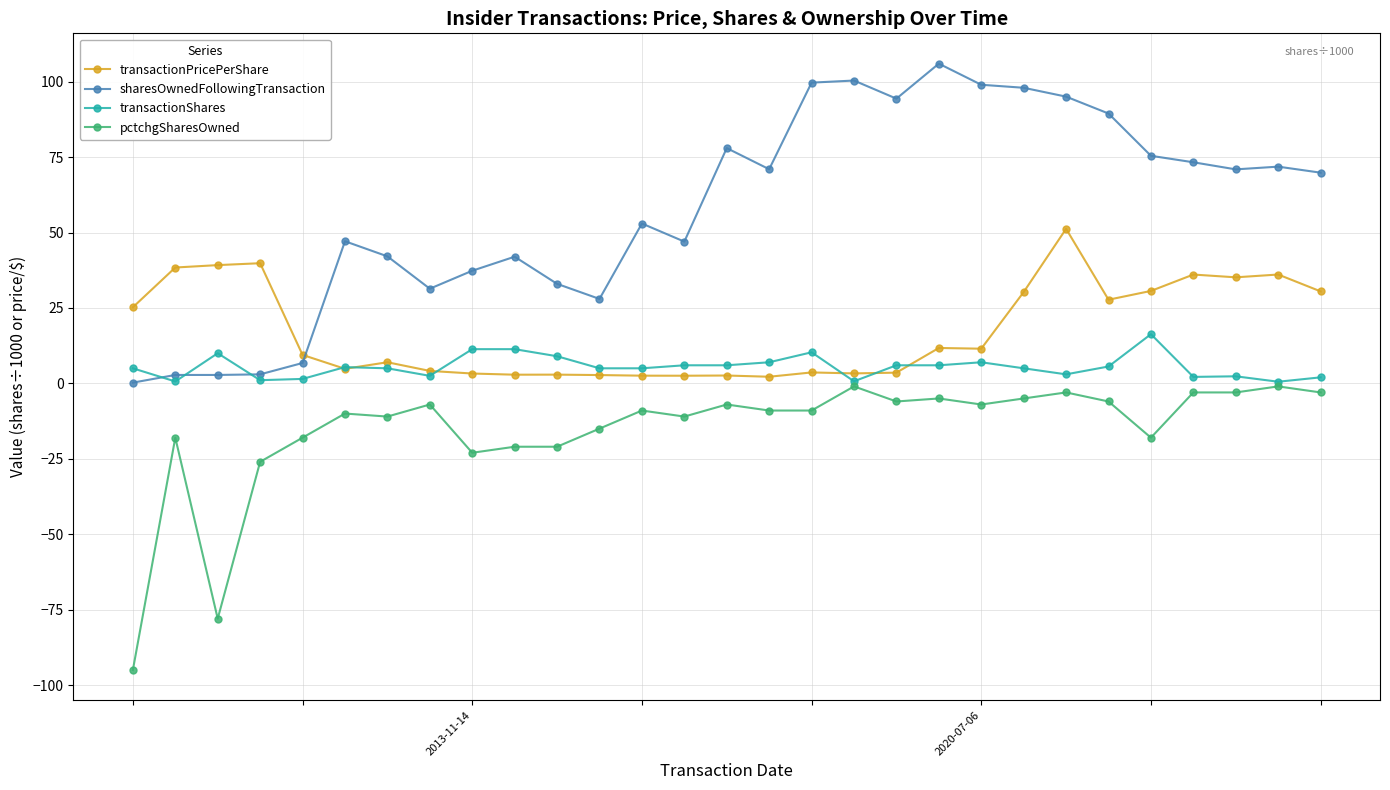

Which series has the largest total across all categories?

sharesOwnedFollowingTransaction